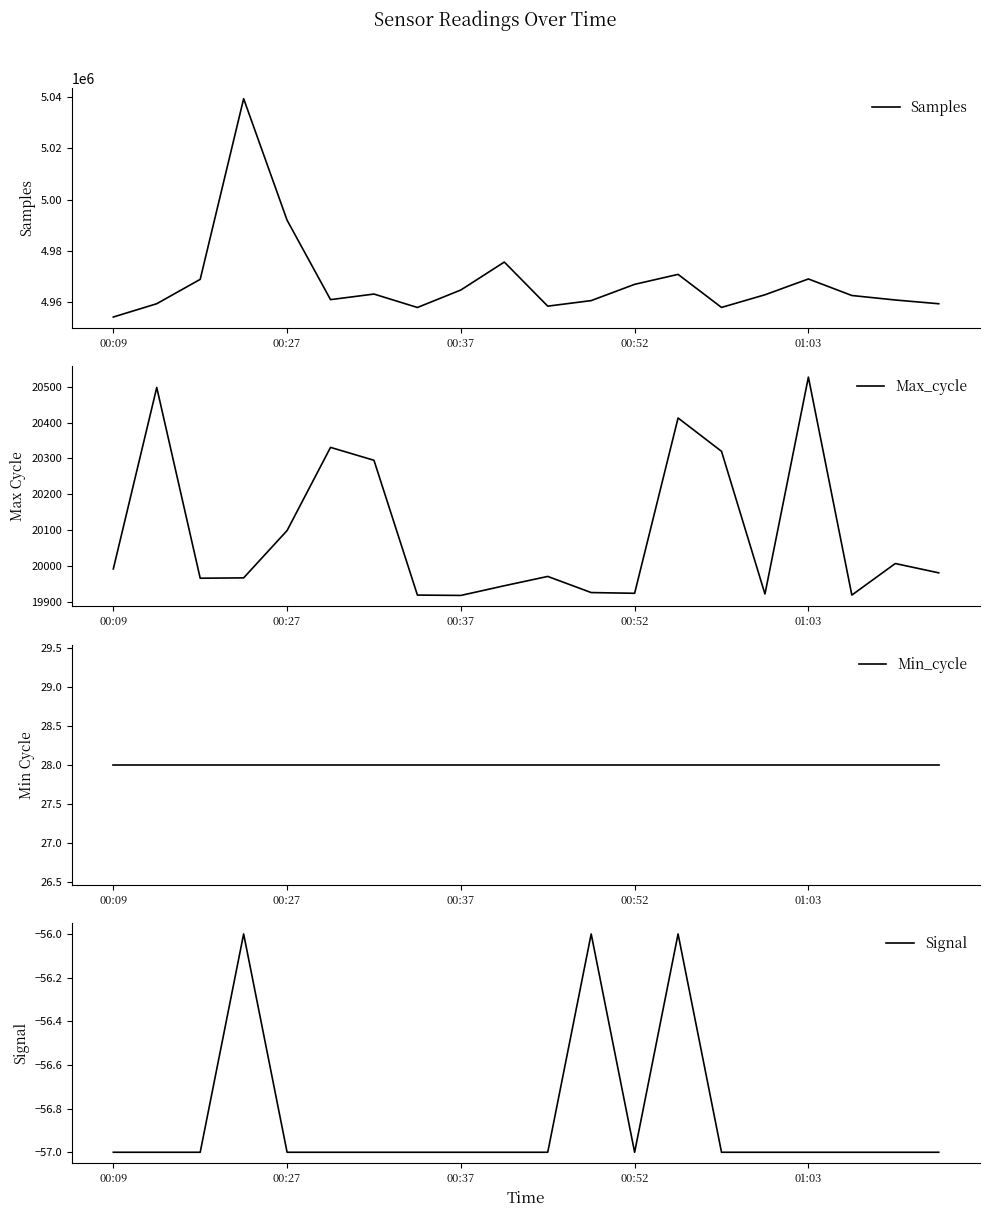

What is the approximate value of Max_cycle at 14?

20320